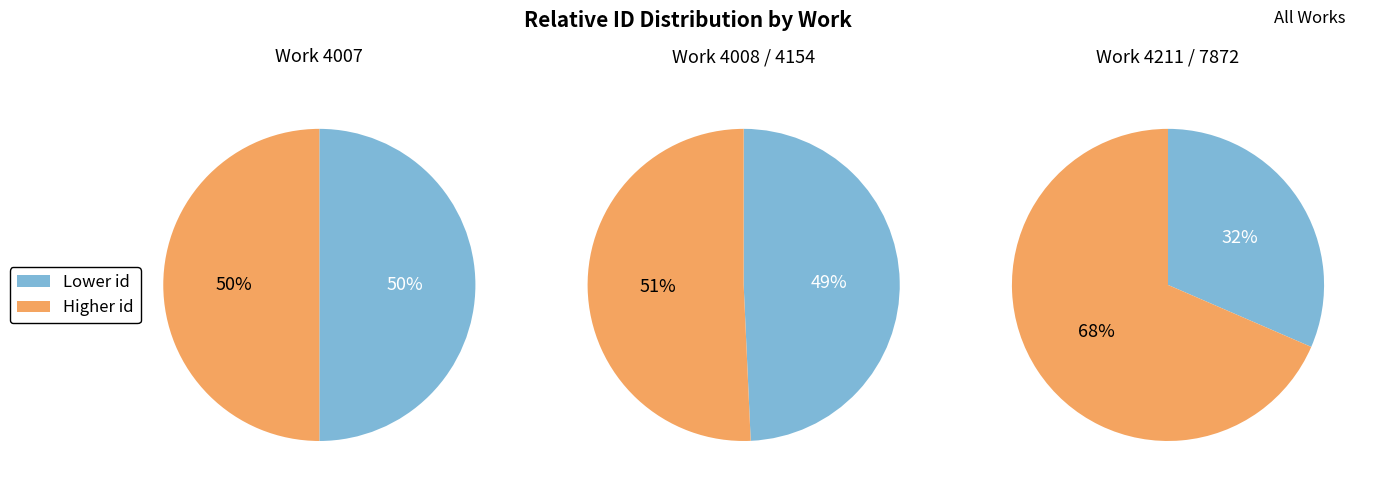

Is 0 the majority of the pie?

No